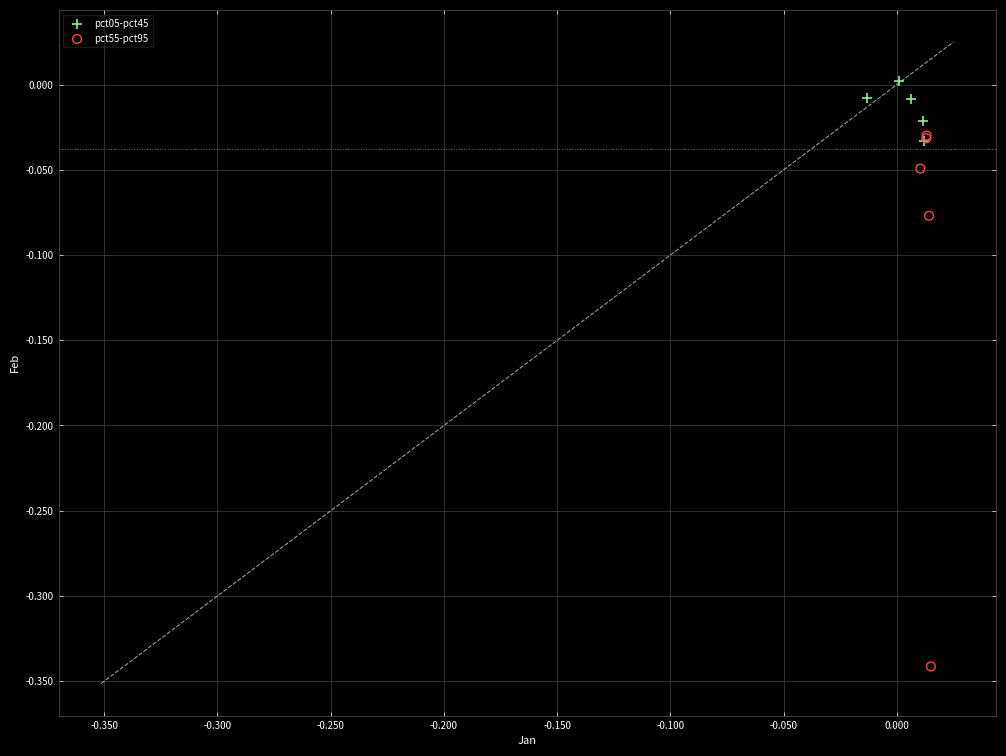

Which series reaches the maximum Y coordinate?

pct05-pct45